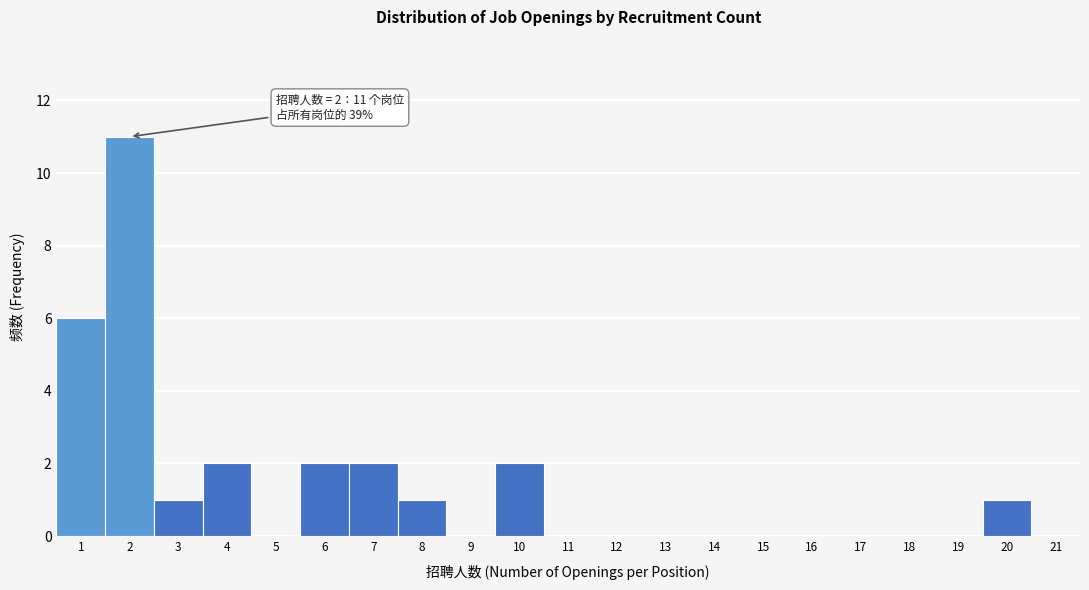

Over which range of the x-axis is the bar tallest?

1.5 to 2.5